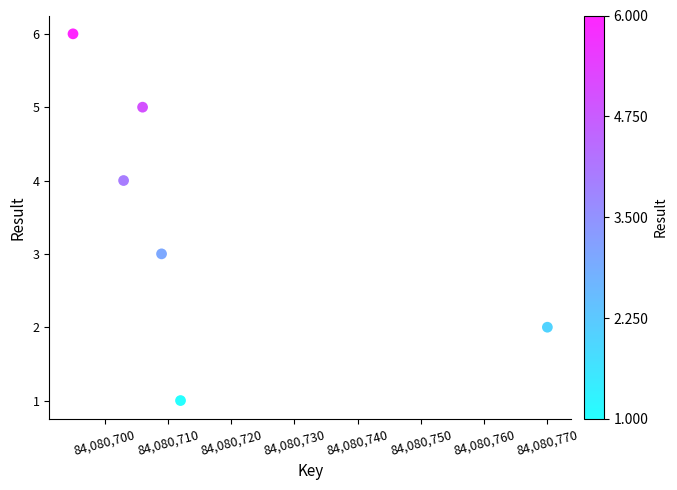

What is the average Y value?

4